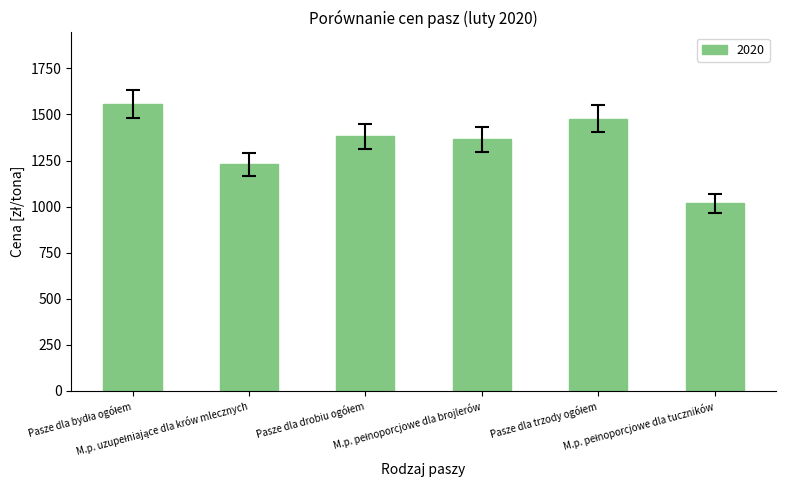

Does the chart contain any negative values?

No